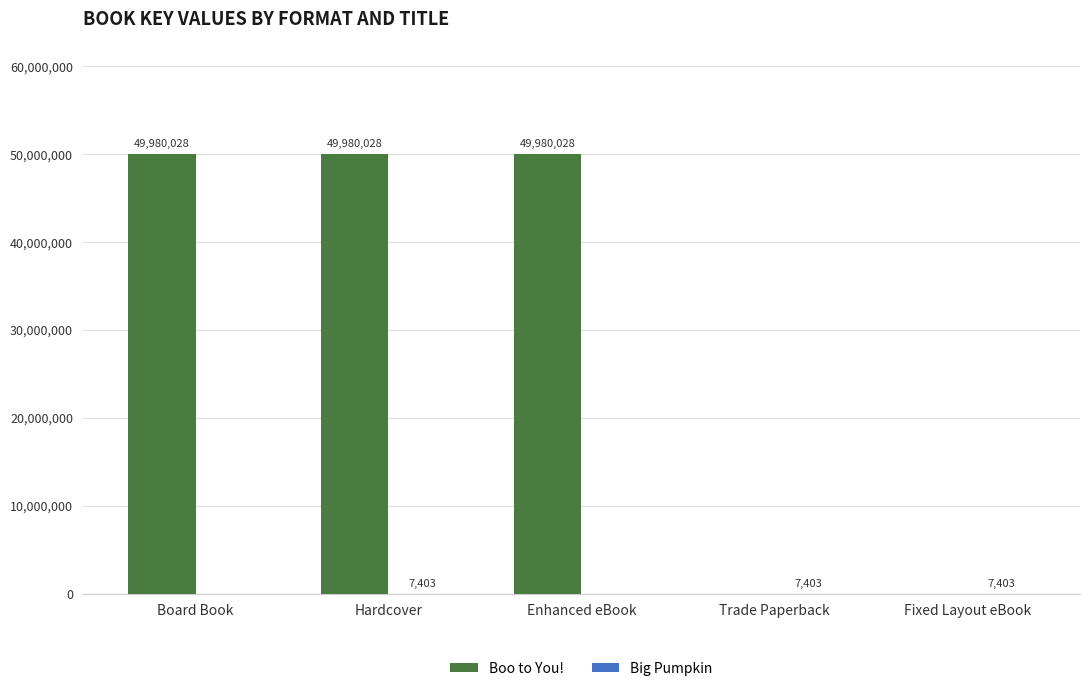

What is the total value across all series at Board Book?

49980028